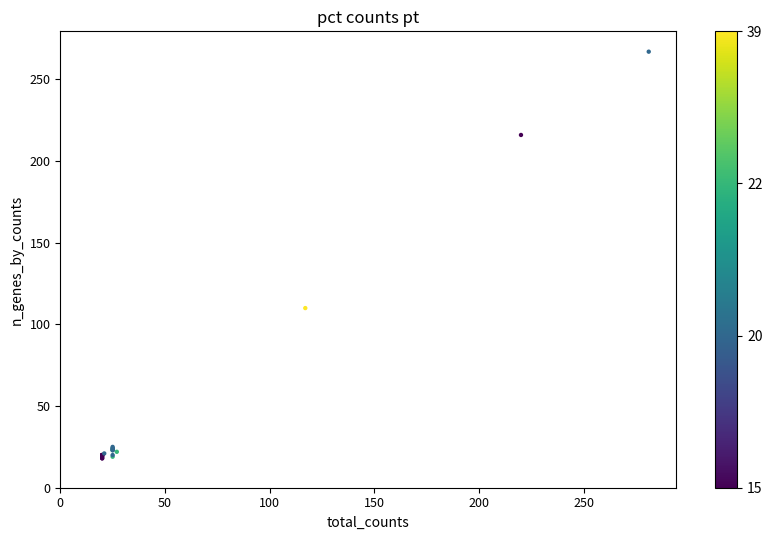

What Y value in the scatter plot is closest to 142?

110